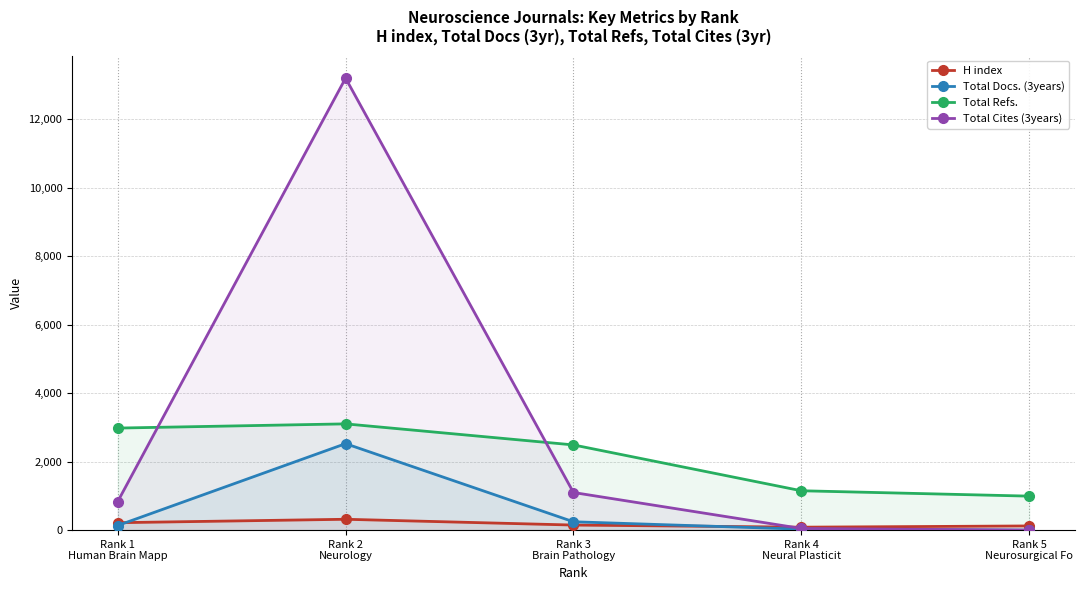

In Total Docs. (3years), how many points are higher than both neighbors (excluding endpoints)?

1